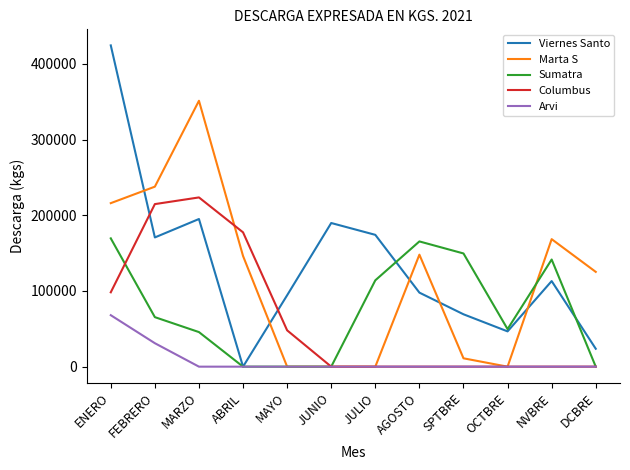

Is it true that Columbus equals -114241 at NVBRE?

False